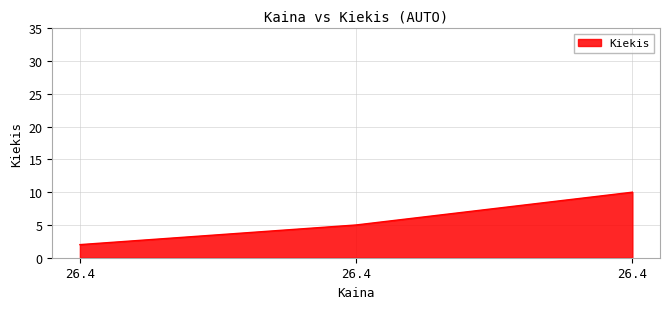

How many values are below 5?

1